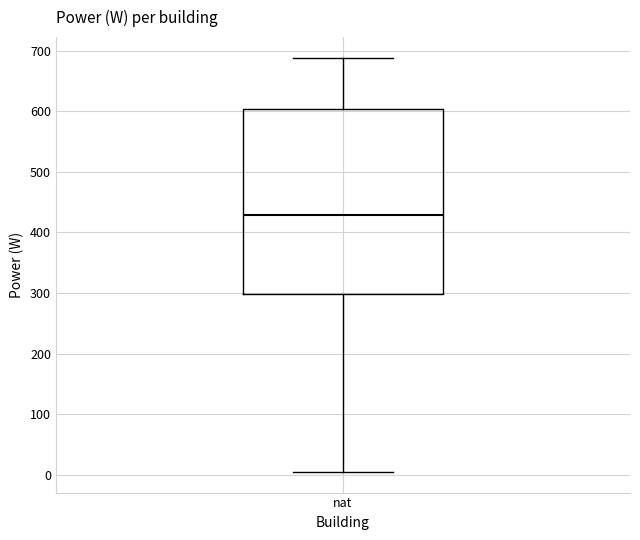

Read this box plot against the y-axis: the position of the median line, the range covered by the box, and the ends of both whiskers. The values are not printed on the chart, so give them approximately, as read against the axis.

median 430, box 300 to 600, whiskers 10 to 690